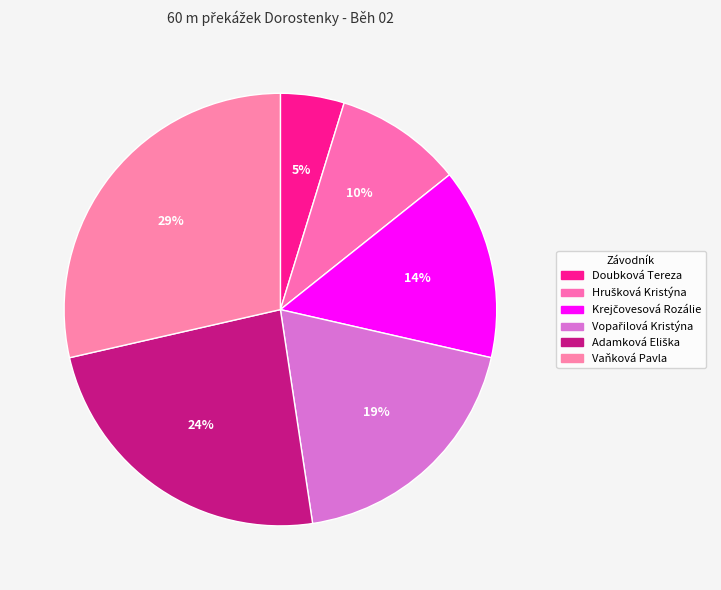

How many slices are in this pie chart?

6